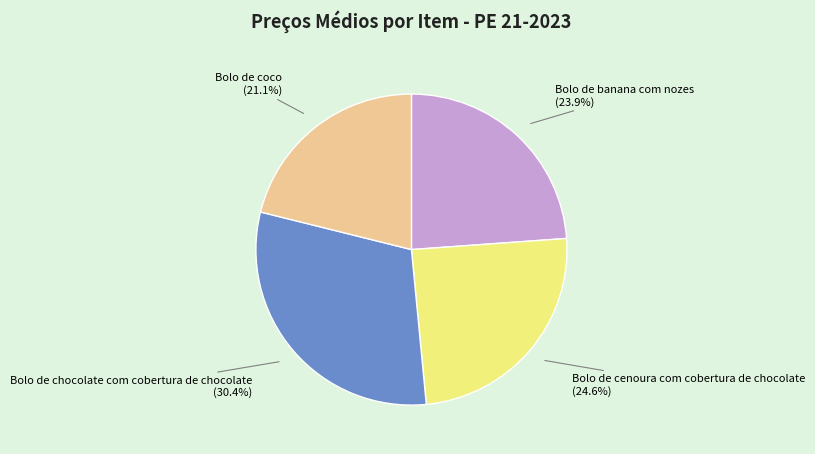

Does any single category account for the majority?

No